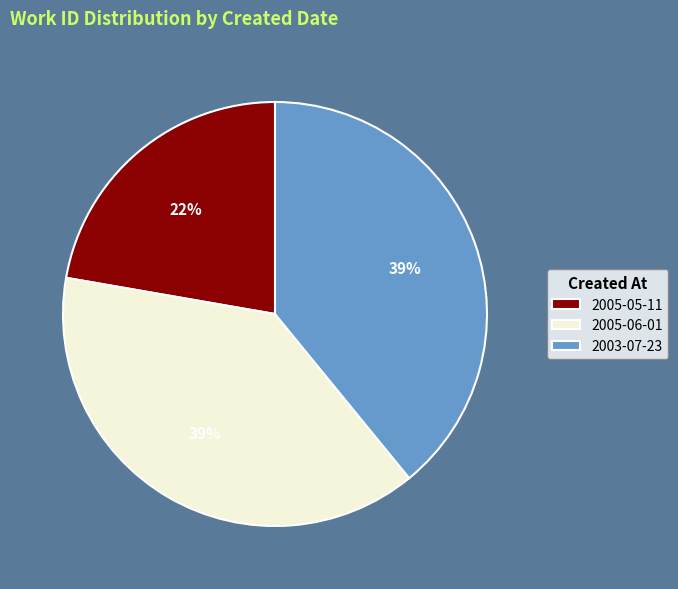

True or false: 2005-06-01 accounts for 48% of the total.

False